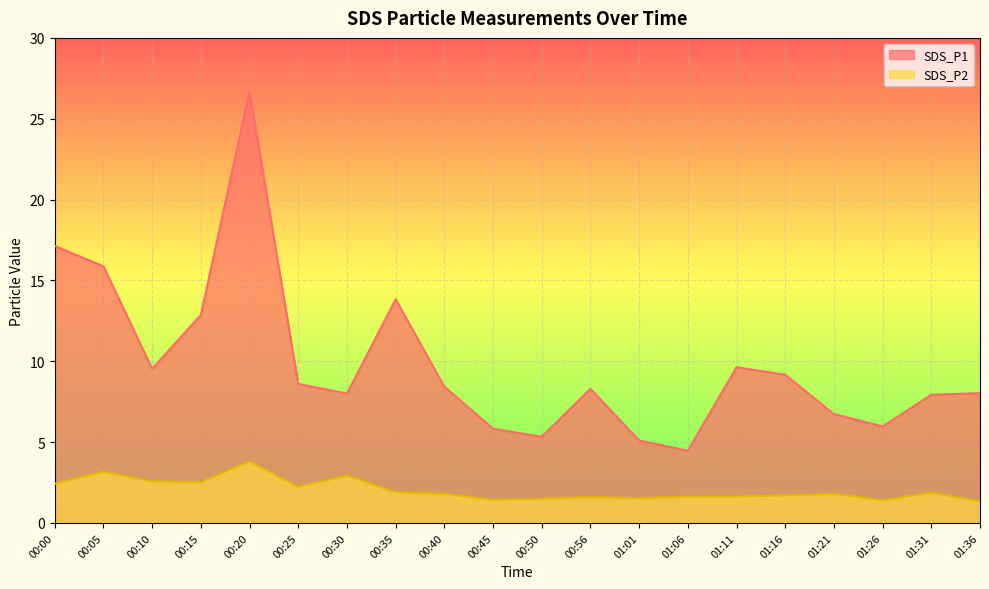

At how many categories does at least one series exceed 11?

5